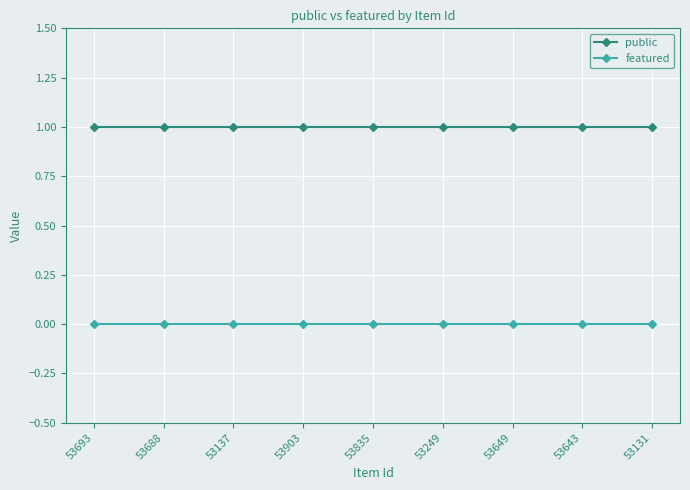

What is the label of the 7th point from the left?

53649